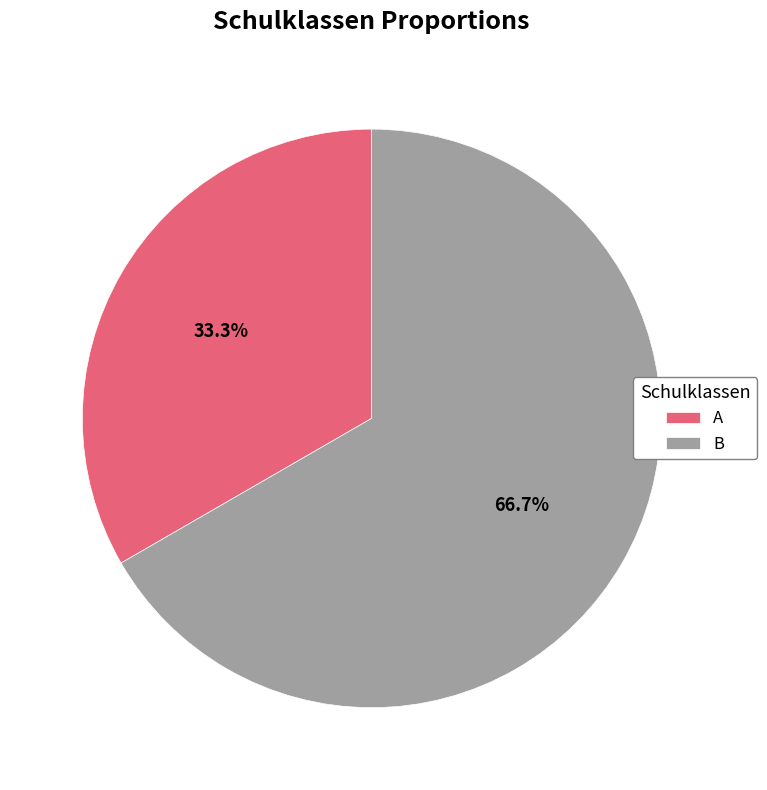

To the nearest percent, what portion does B represent?

67%